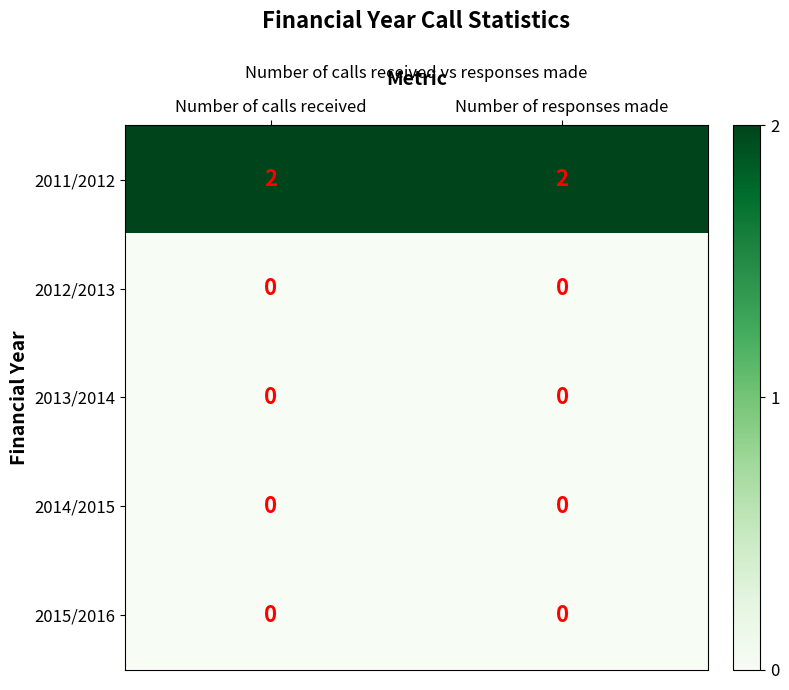

Which series has the largest total across all categories?

2011/2012